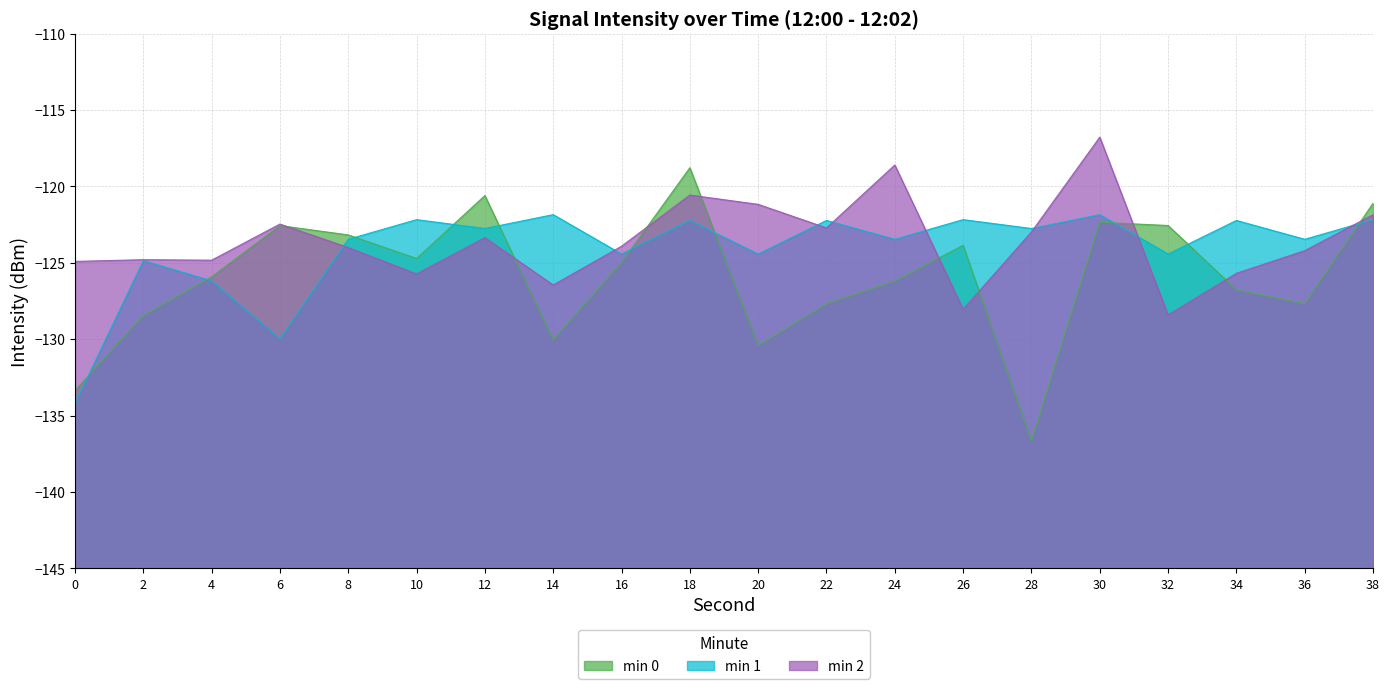

Does the chart display data point markers on the line(s)?

No